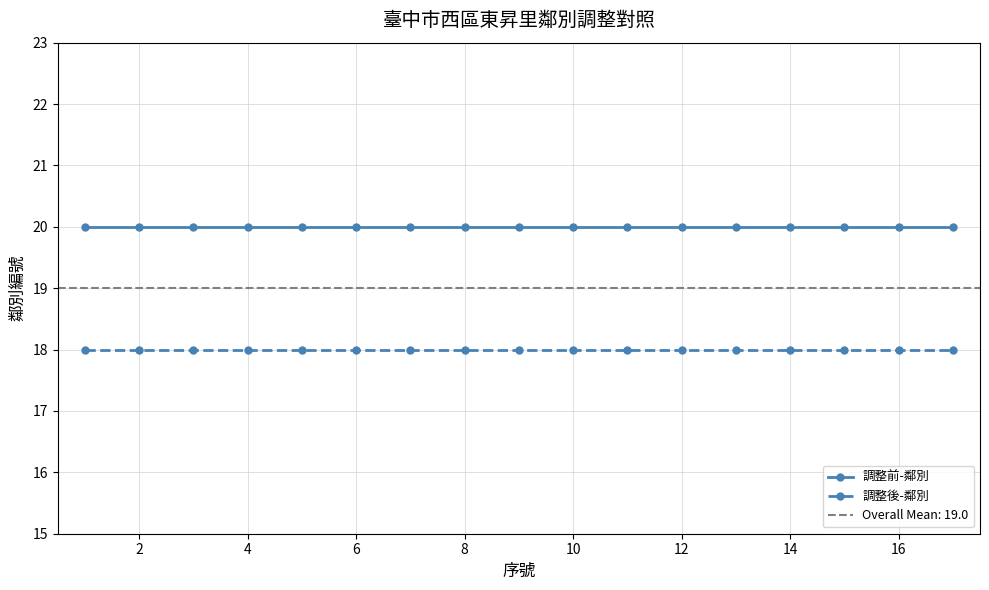

What is the smallest value displayed?

18